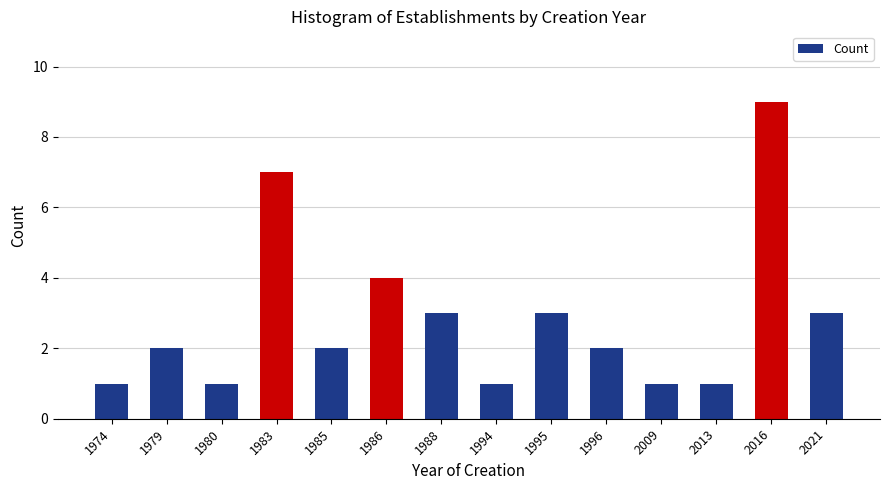

Reading left to right, what are all the values shown in this chart?

1974=1	1979=2	1980=1	1983=7	1985=2	1986=4	1988=3	1994=1	1995=3	1996=2	2009=1	2013=1	2016=9	2021=3